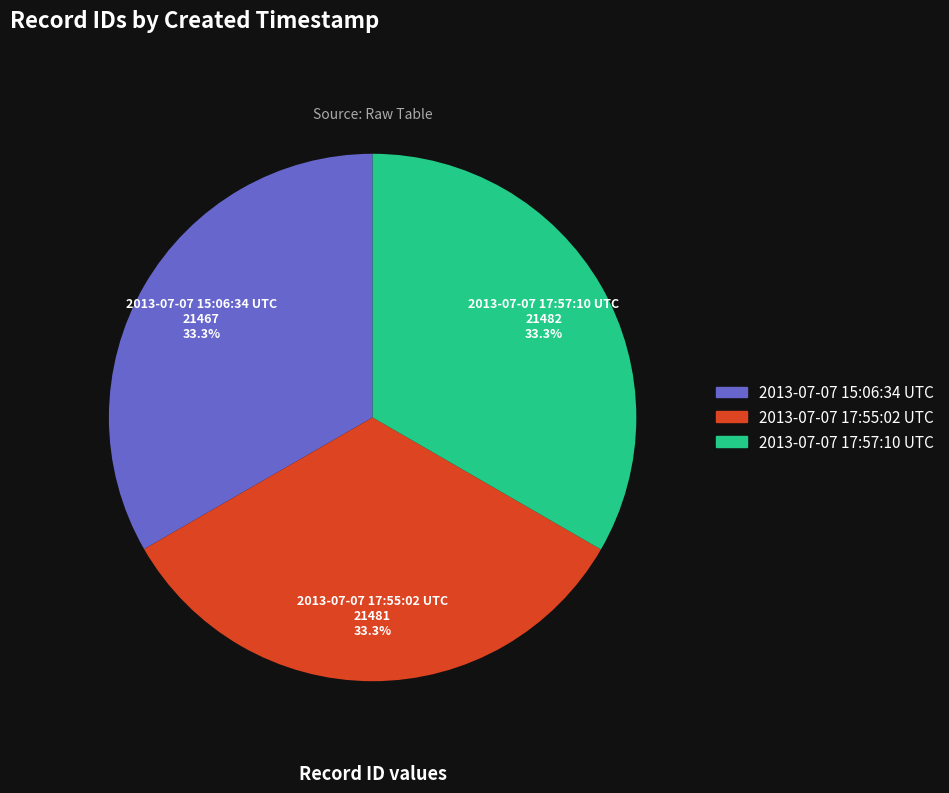

What is the ratio of the value at 2013-07-07 17:57:10 UTC to the value at 2013-07-07 15:06:34 UTC?

1.0